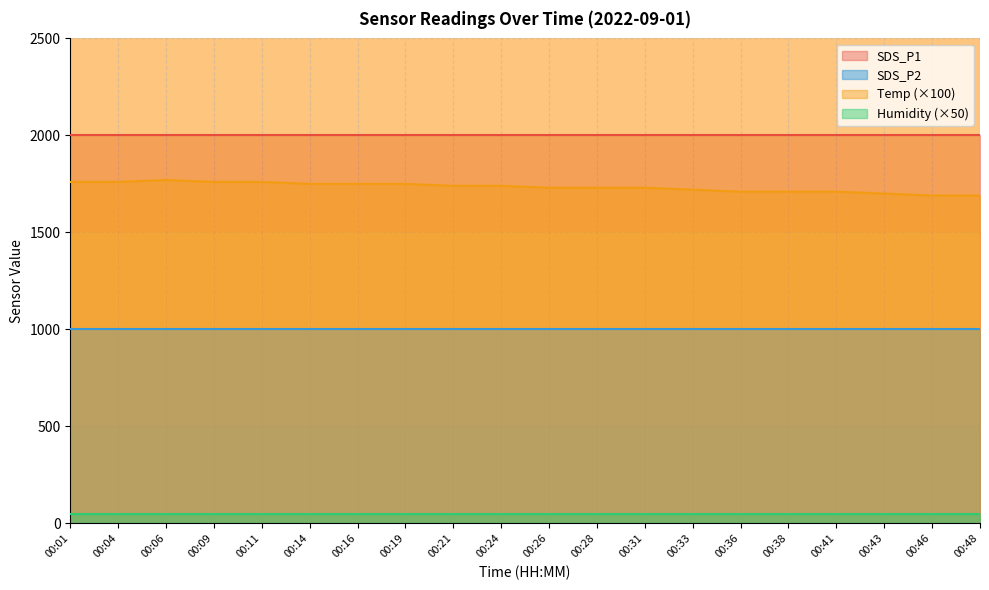

What is the total value across all series at 00:19?

4799.8